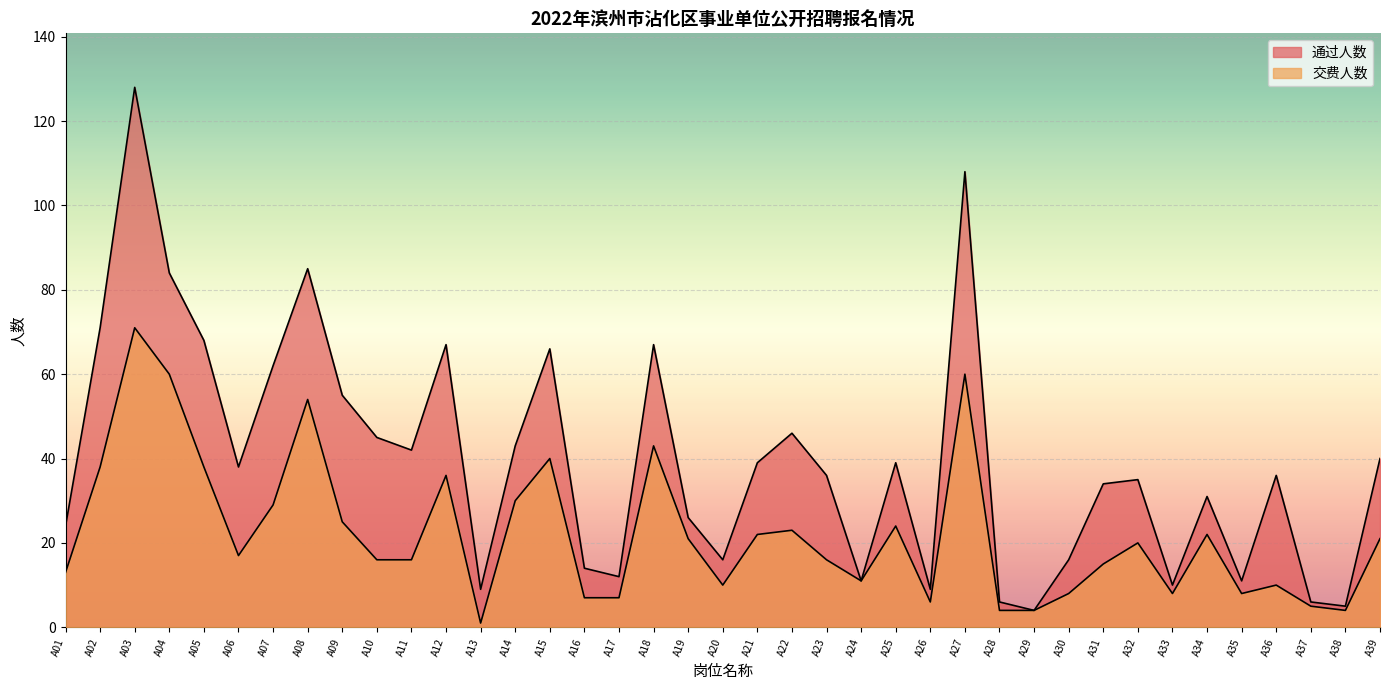

True or false: 通过人数 has a value of 15 at A33.

False